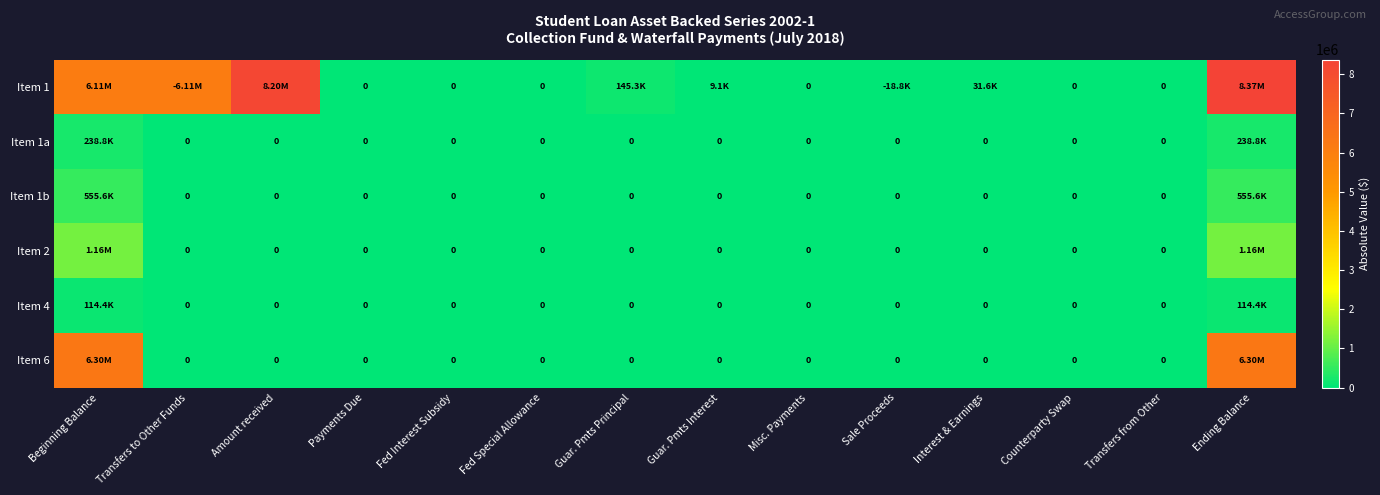

Which series has the largest total across all categories?

Item 1